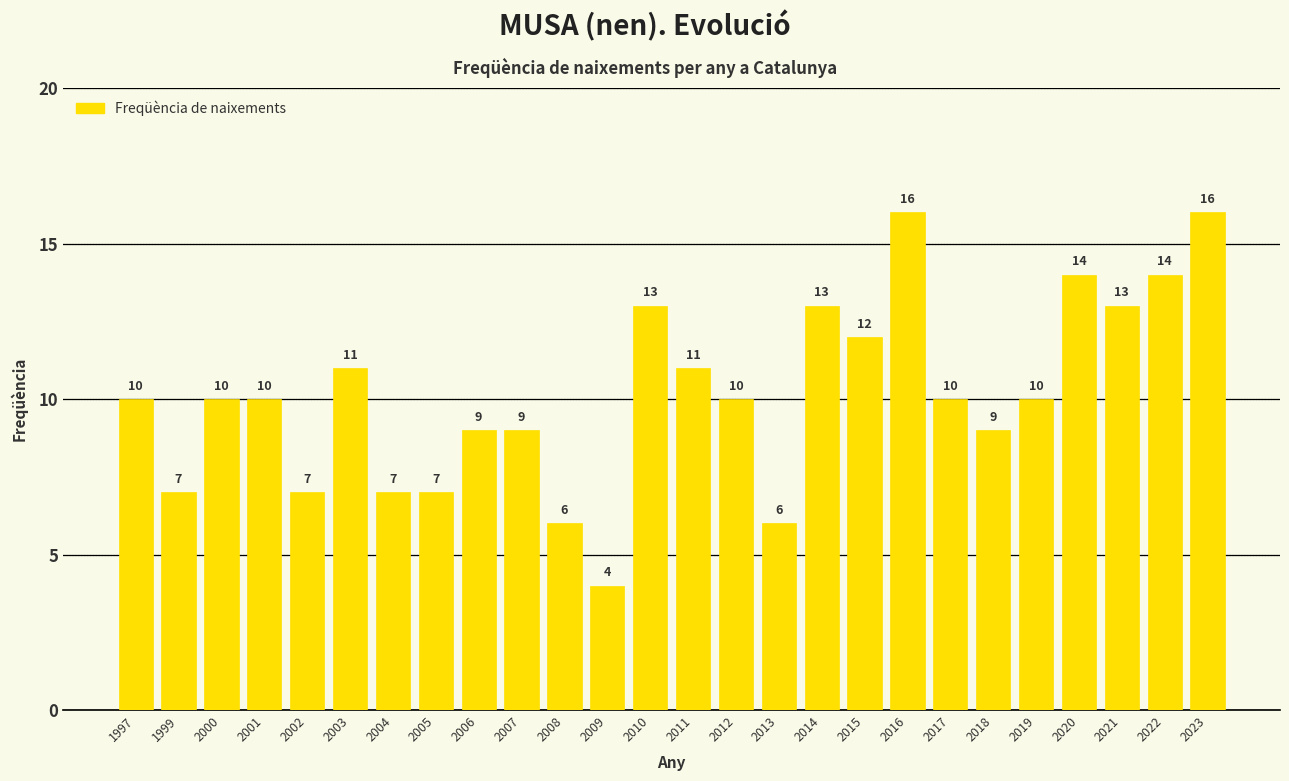

Approximately how many times larger is the value at 2008 compared to 2020?

0.4